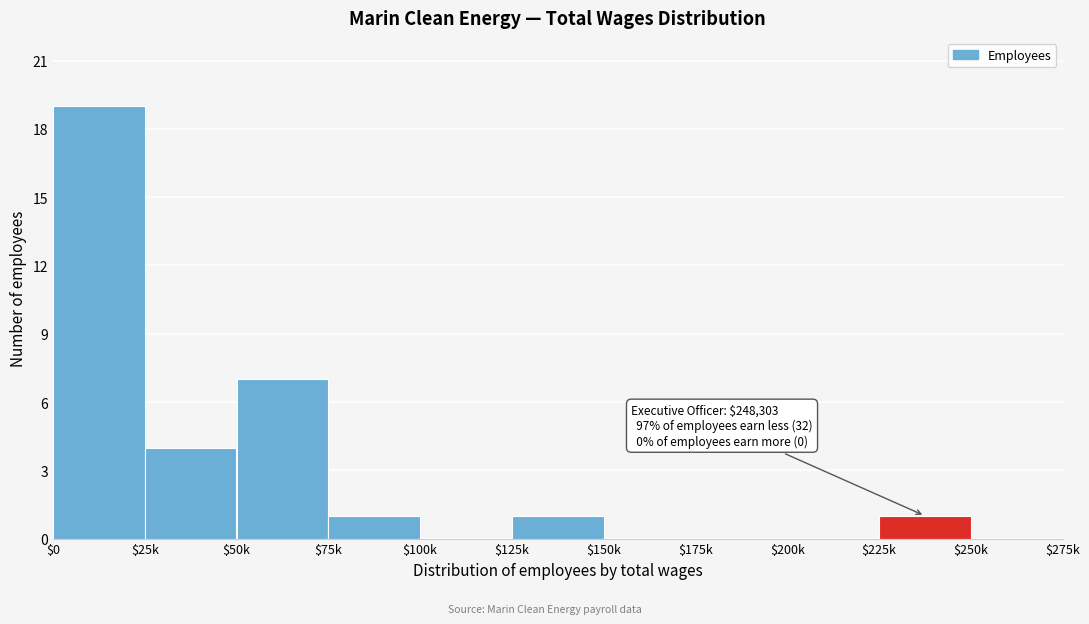

True or false: the data shows 1 at $225k.

True